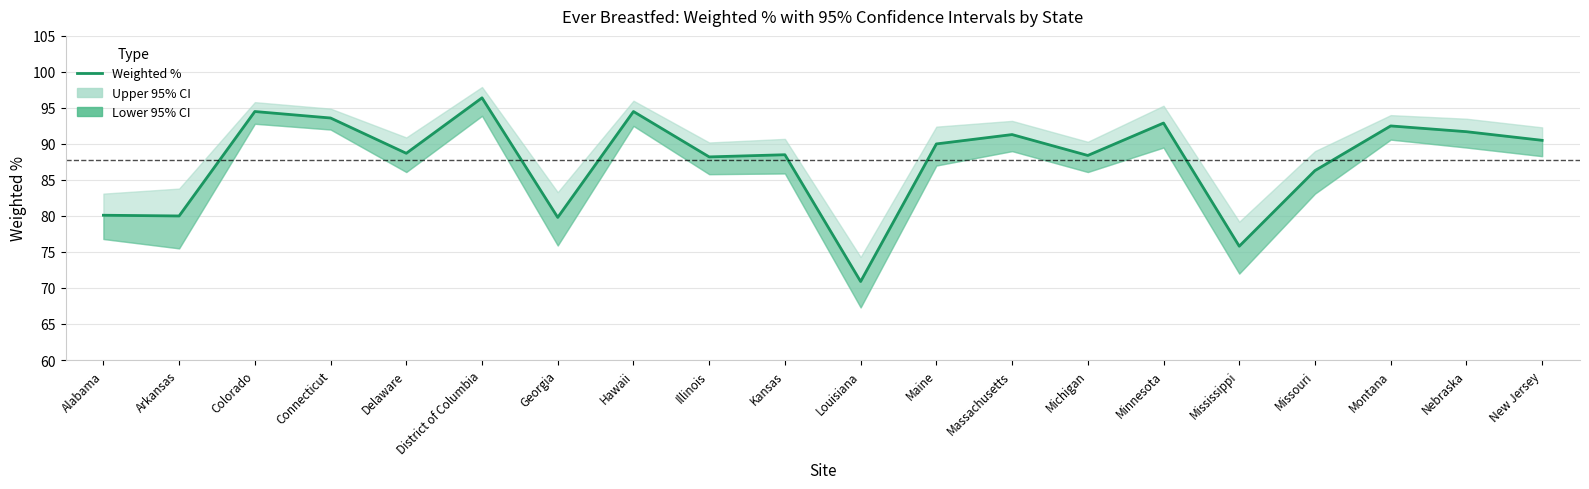

Does the chart have visible grid lines?

Yes